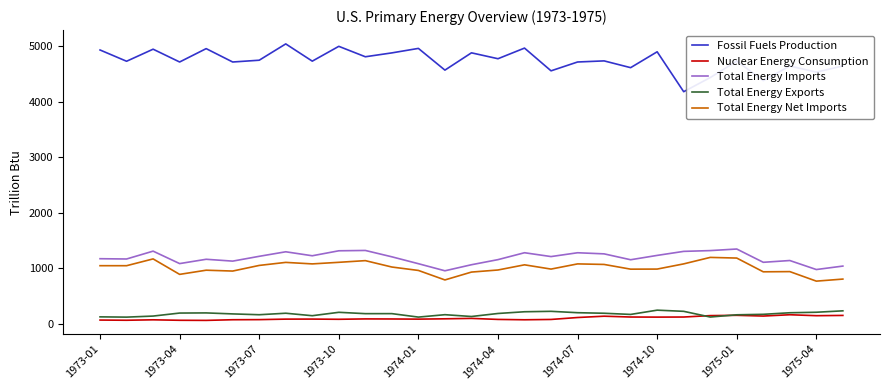

What is the highest value of the Nuclear Energy Consumption series?

163.9